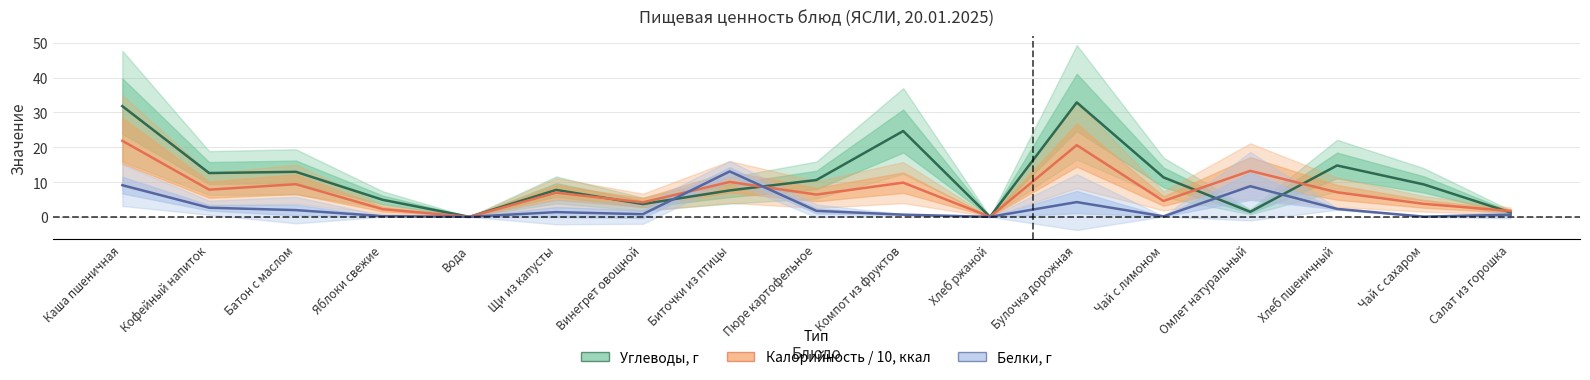

True or false: Углеводы, г has a value of -21.9 at Хлеб ржаной.

False